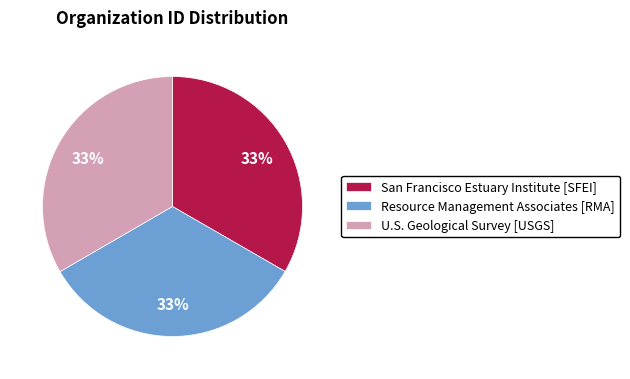

Is there a majority slice in this chart?

No